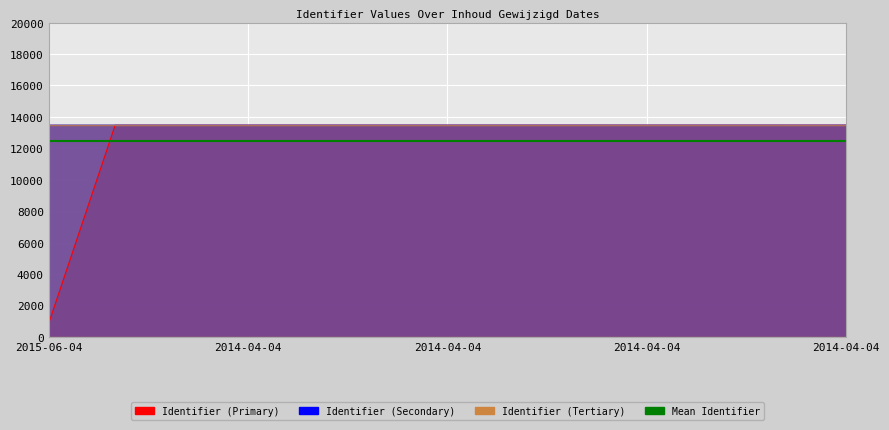

Between 2014-04-04 and 2015-06-04, which is larger?

2014-04-04